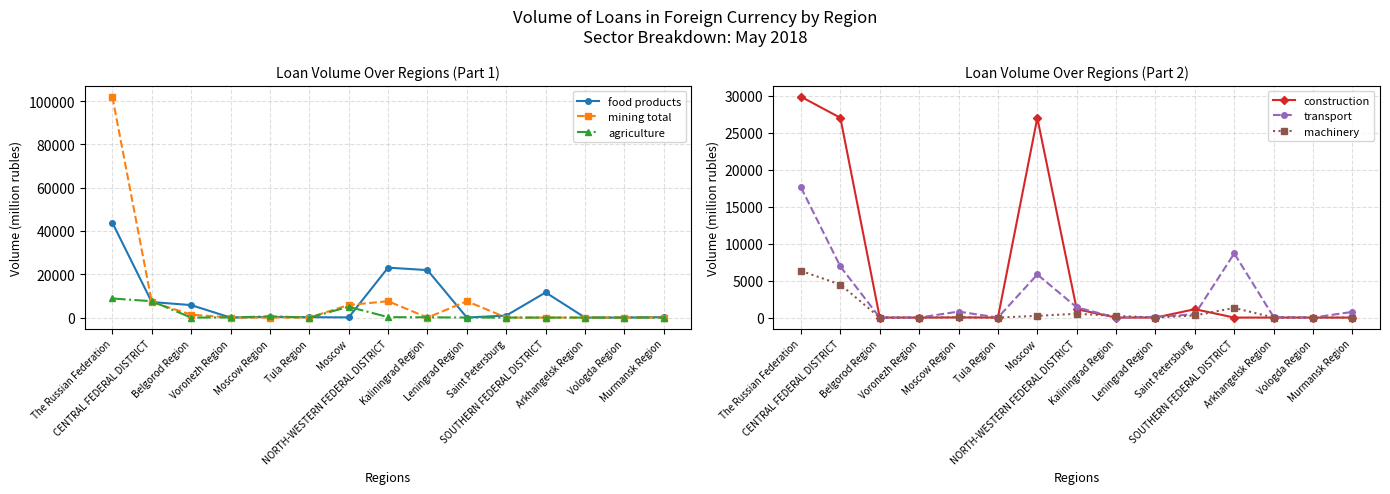

The transport series shows 8664 at SOUTHERN FEDERAL DISTRICT. True or false?

True